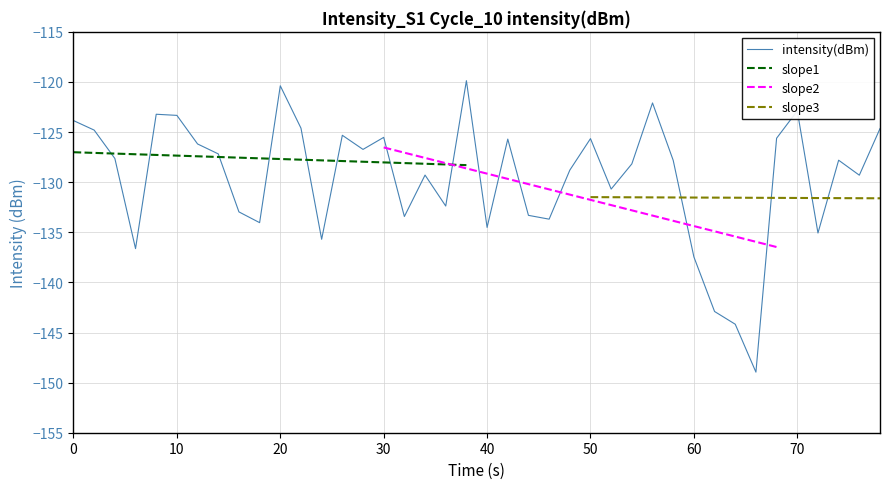

Does the chart display data point markers on the line(s)?

No